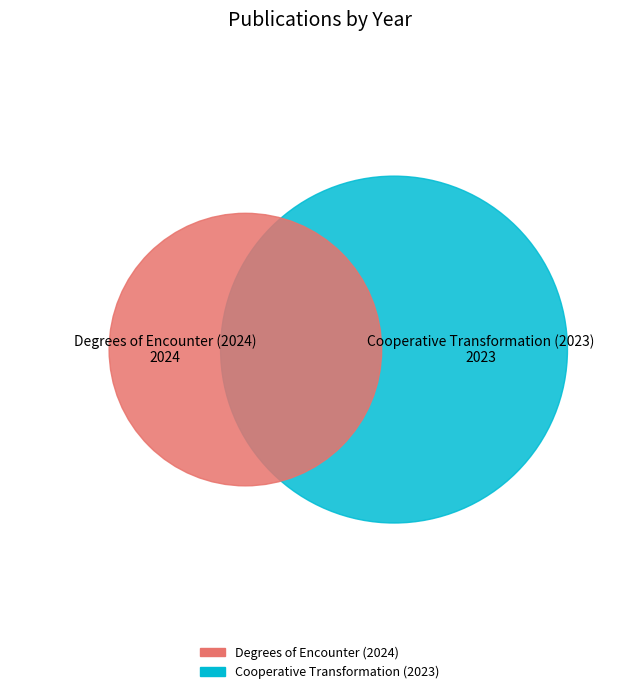

True or false: Degrees of Encounter (2024) accounts for 50% of the total.

True